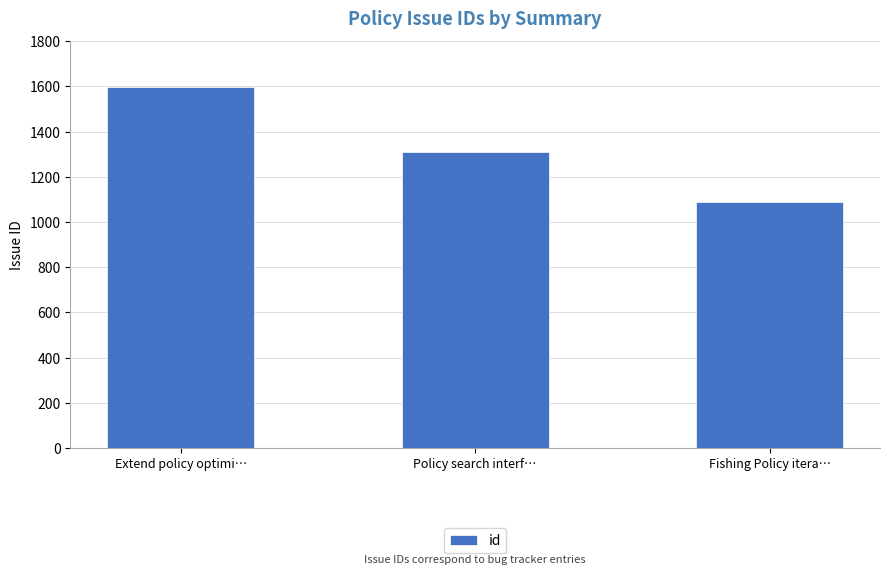

At which category does the chart reach its peak across all series?

Extend policy optimi…